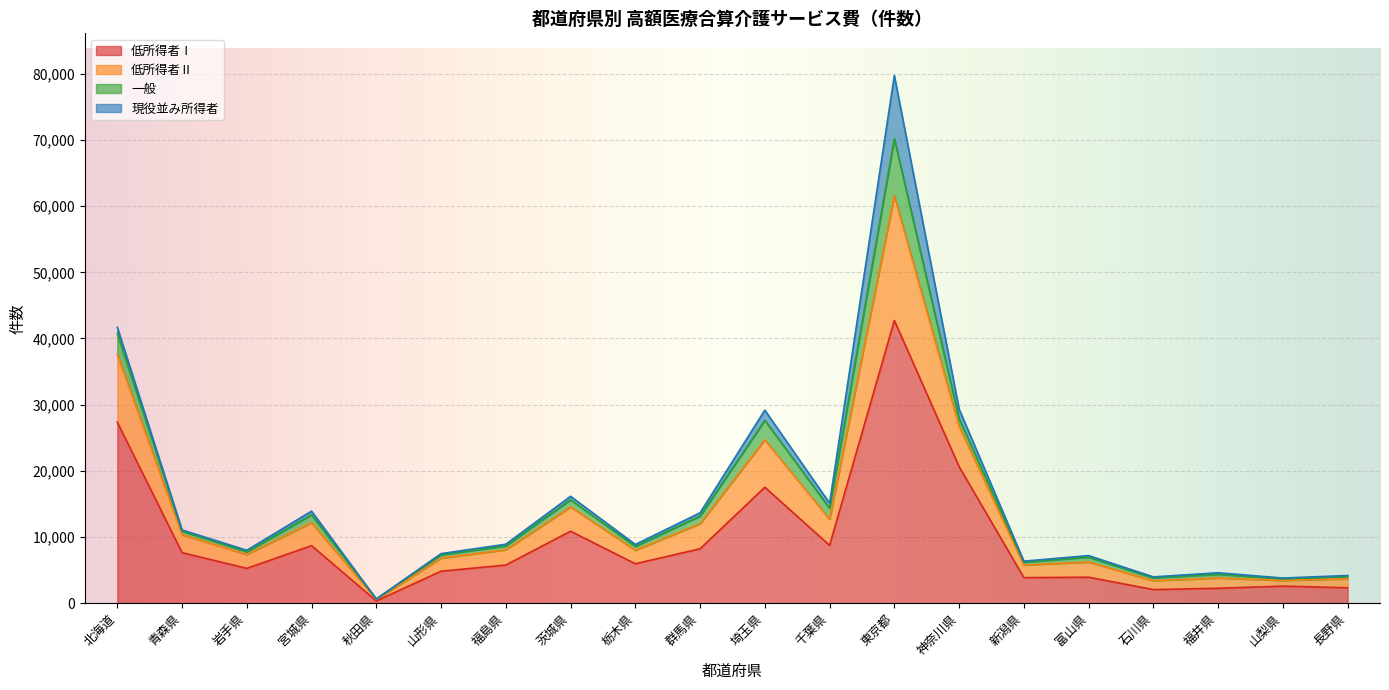

Where is 低所得者Ⅰ nearest to the value 21533?

神奈川県